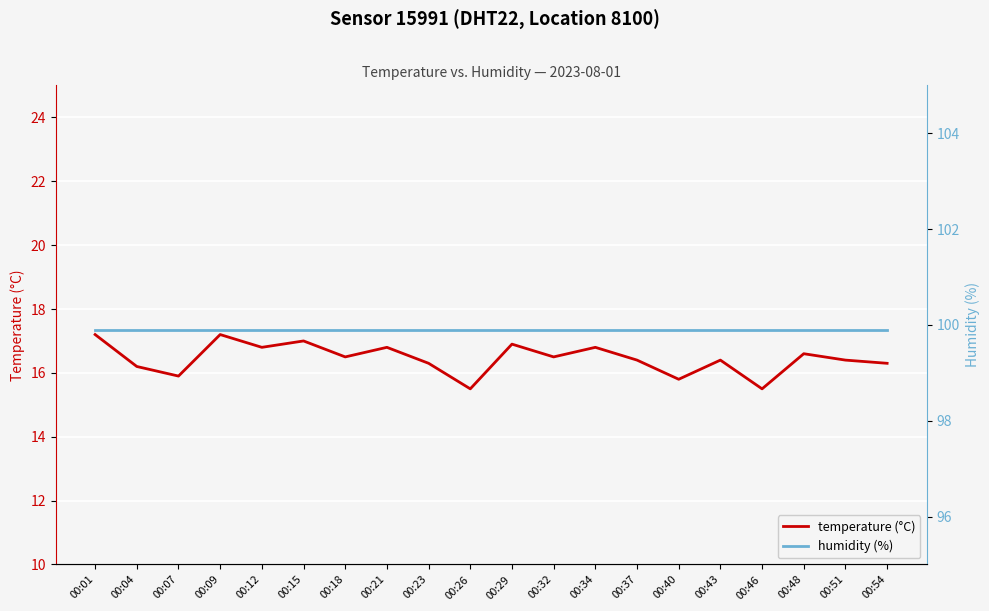

Is it true that humidity equals 99.9 at 00:15?

True